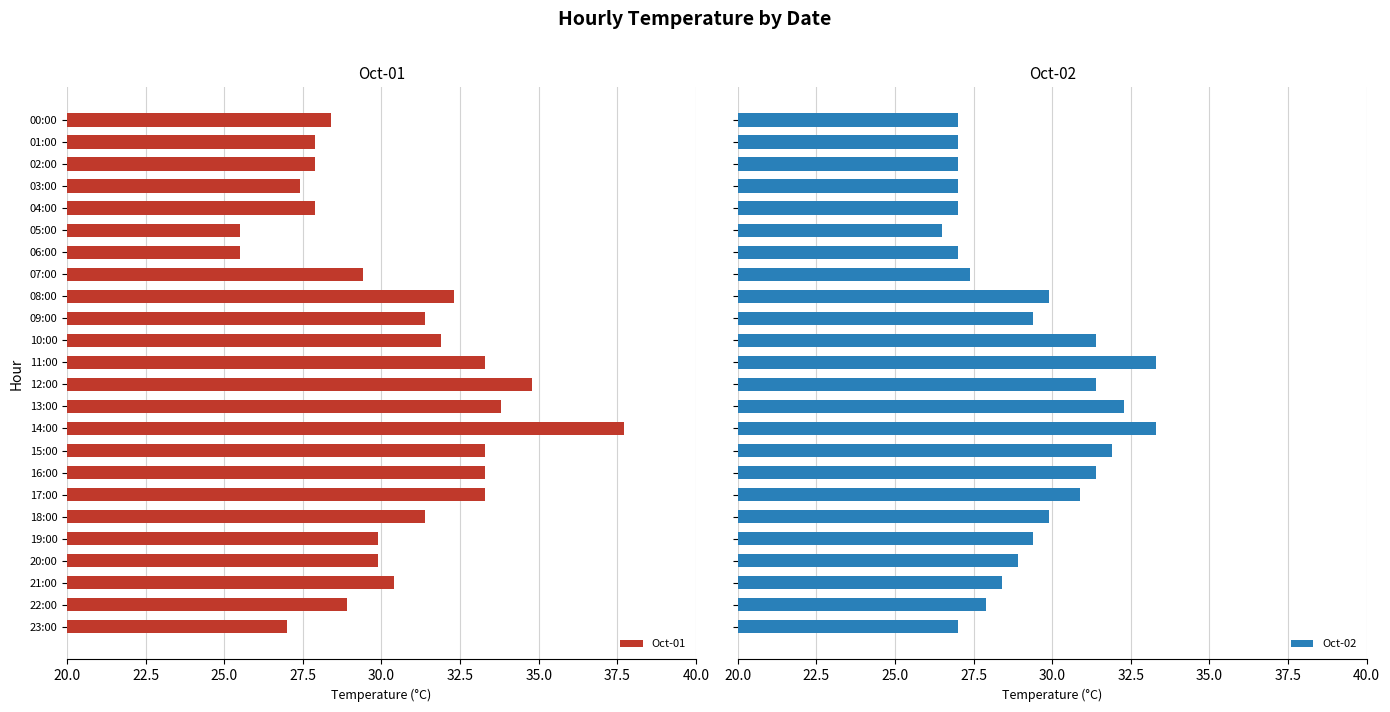

Reading left to right, transcribe all the data shown in this chart.

Oct-01: 28.4	27.9	27.9	27.4	27.9	25.5	25.5	29.4	32.3	31.4	31.9	33.3	34.8	33.8	37.7	33.3	33.3	33.3	31.4	29.9	29.9	30.4	28.9	27.0
Oct-02: 27.0	27.0	27.0	27.0	27.0	26.5	27.0	27.4	29.9	29.4	31.4	33.3	31.4	32.3	33.3	31.9	31.4	30.9	29.9	29.4	28.9	28.4	27.9	27.0